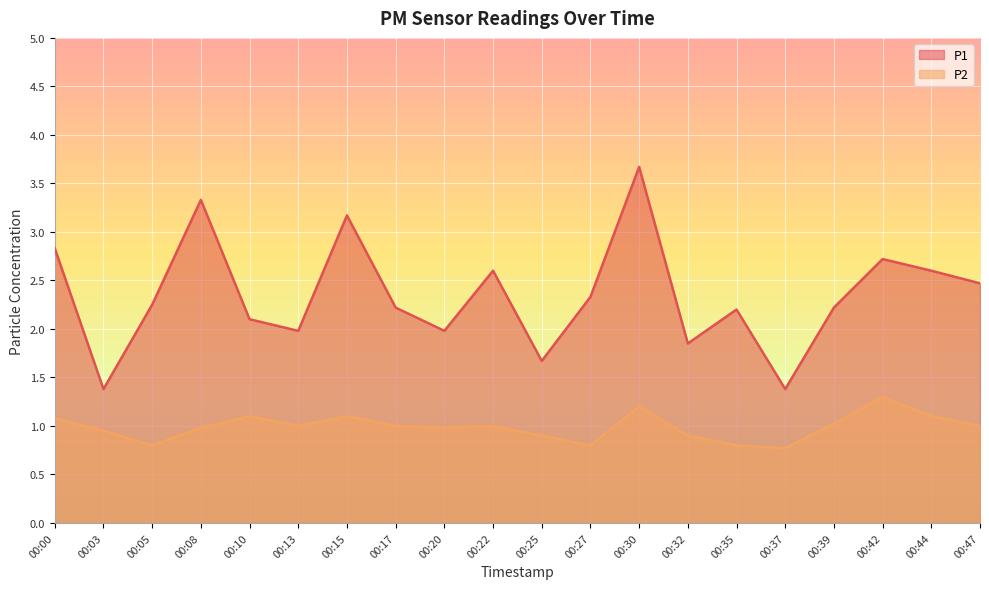

Reading left to right, list all the values displayed in this chart.

P1: 00:00=2.8	00:03=1.4	00:05=2.2	00:08=3.3	00:10=2.1	00:13=2.0	00:15=3.2	00:17=2.2	00:20=2.0	00:22=2.6	00:25=1.7	00:27=2.3	00:30=3.7	00:32=1.9	00:35=2.2	00:37=1.4	00:39=2.2	00:42=2.7	00:44=2.6	00:47=2.5
P2: 00:00=1.1	00:03=0.9	00:05=0.8	00:08=1.0	00:10=1.1	00:13=1.0	00:15=1.1	00:17=1.0	00:20=1.0	00:22=1.0	00:25=0.9	00:27=0.8	00:30=1.2	00:32=0.9	00:35=0.8	00:37=0.8	00:39=1.0	00:42=1.3	00:44=1.1	00:47=1.0